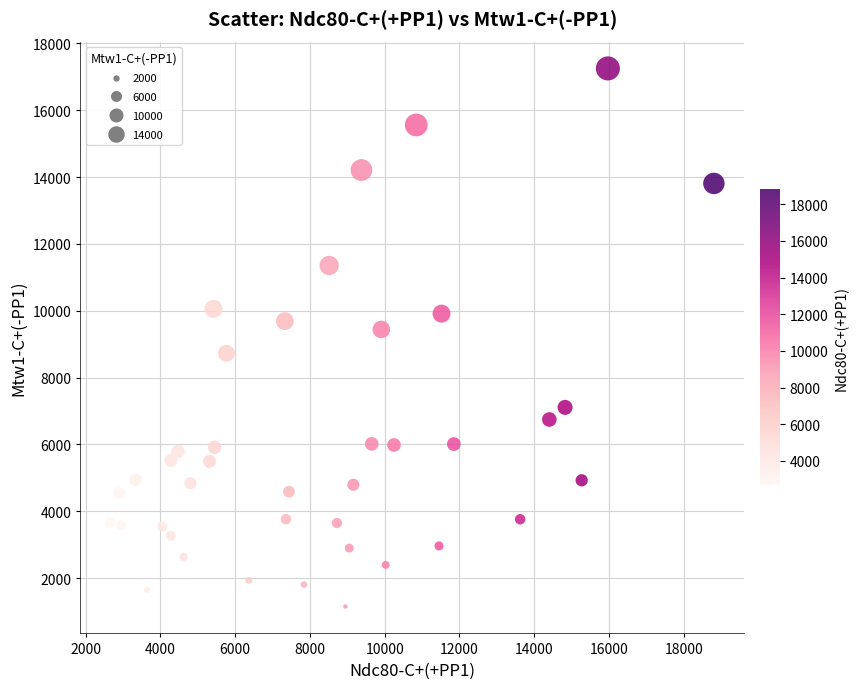

What Y value in the scatter plot is closest to 9201?

9442.1